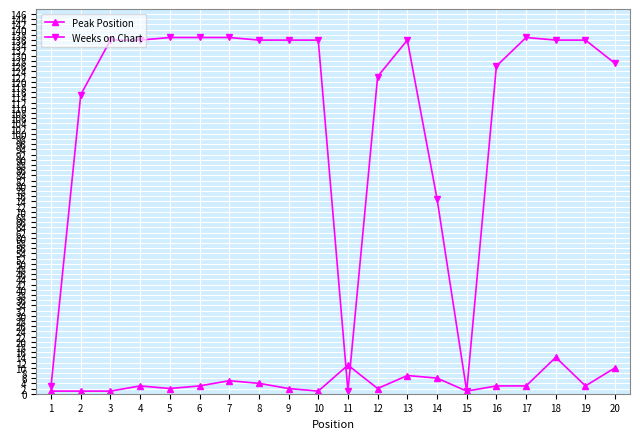

What is the value of the Weeks on Chart point at the 5th from the left?

137